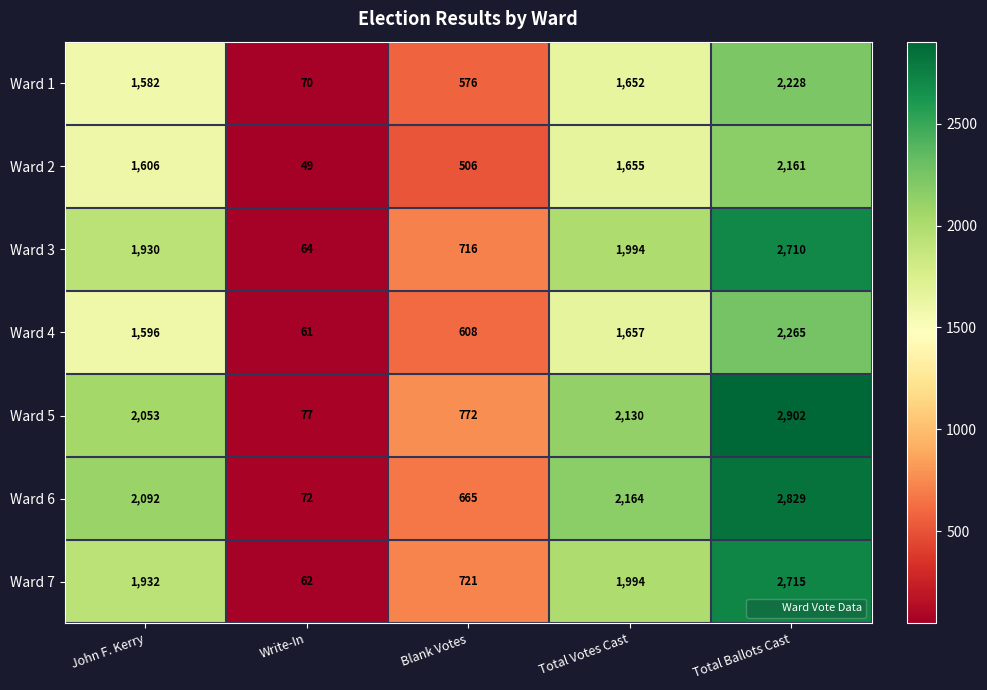

The Ward 2 series shows 24 at Write-In. True or false?

False